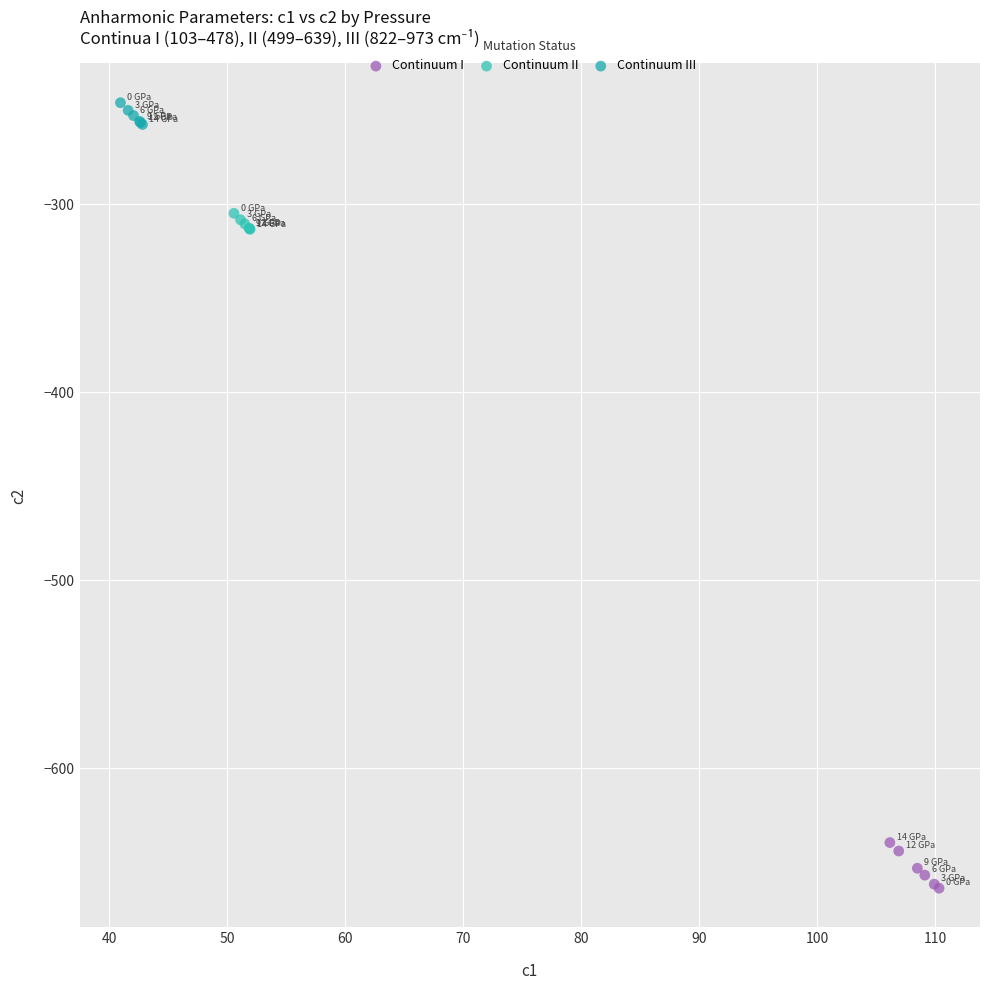

Which series reaches the maximum Y coordinate?

Continuum III